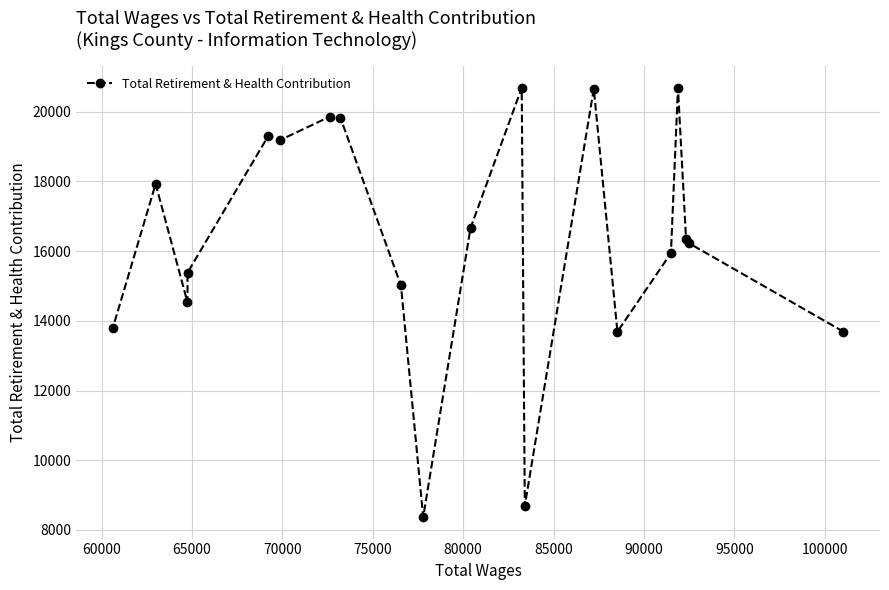

What is the value of the 19th point from the left?

16233